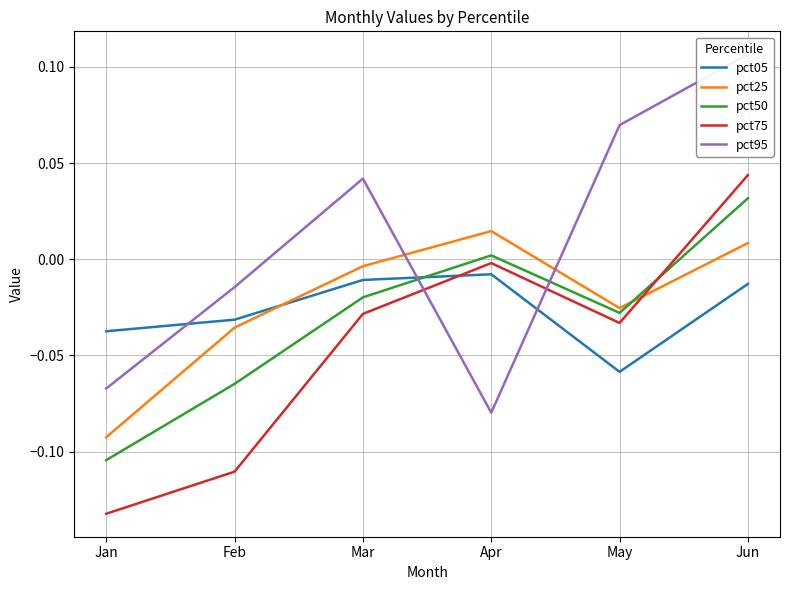

At Feb, list the series in order from smallest to largest.

pct75, pct50, pct25, pct05, pct95